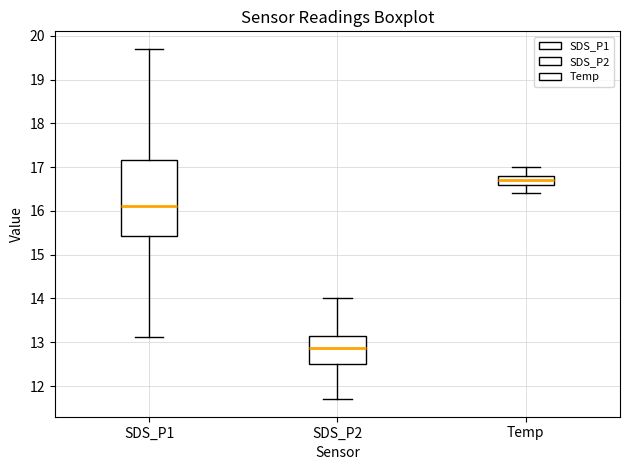

Which box's median line is the highest?

Temp